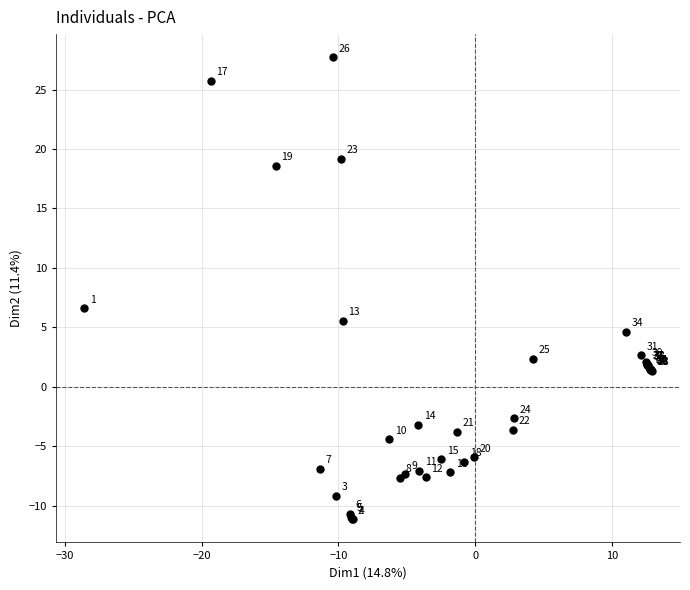

What Y value in the scatter plot is closest to 8?

6.6